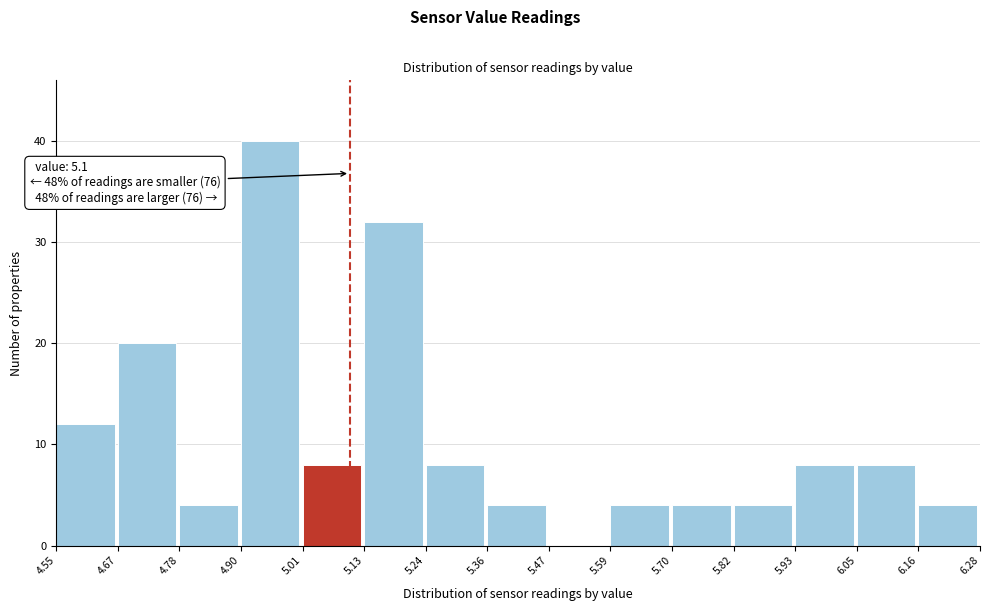

Which range on the x-axis has the tallest bar?

4.90 to 5.01